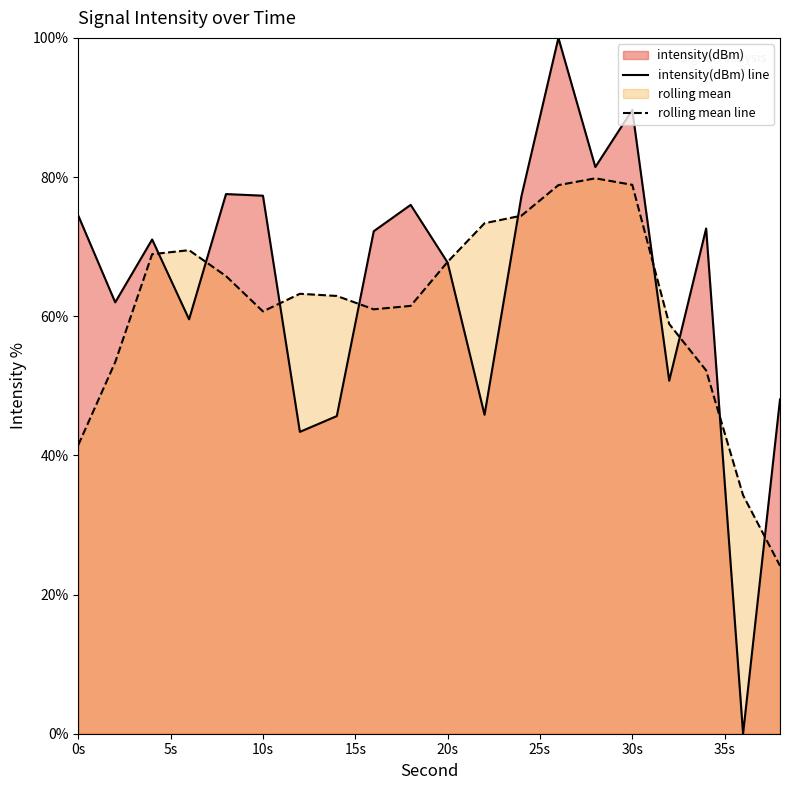

Reading left to right, what are all the values shown in this chart?

intensity(dBm) line: 74.5	62.0	71.0	59.6	77.6	77.3	43.4	45.7	72.2	76.0	67.7	45.8	77.3	100.0	81.4	89.6	50.7	72.6	0.0	48.0
rolling mean line: 41.5	53.4	68.9	69.5	65.8	60.7	63.2	62.9	61.0	61.5	67.8	73.4	74.5	78.8	79.8	78.9	58.9	52.2	34.3	24.1